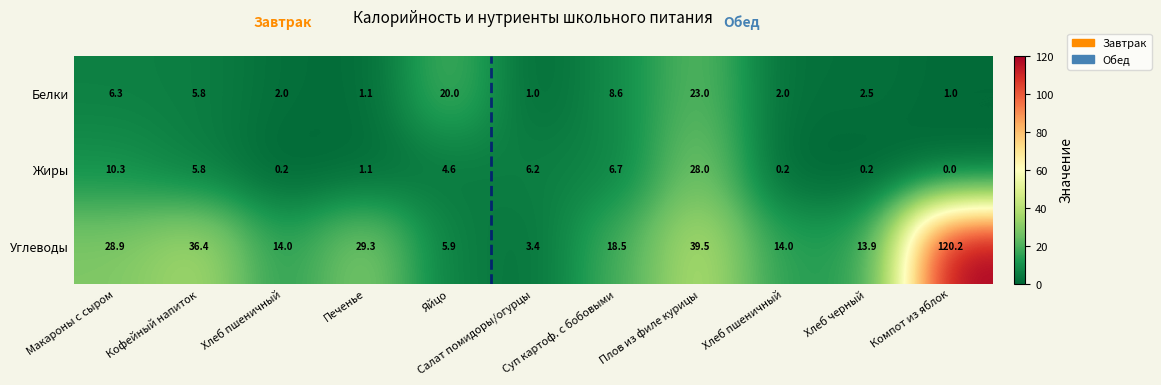

At Компот из яблок, list the series in order from largest to smallest.

Углеводы, Белки, Жиры